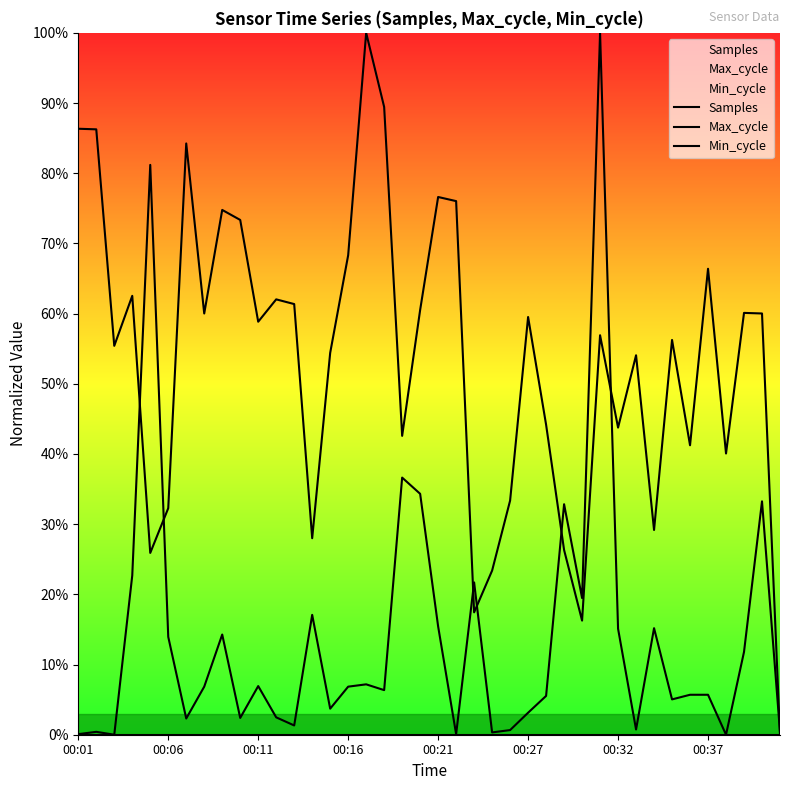

The value of Max_cycle at 26 is 0.1. True or false?

False